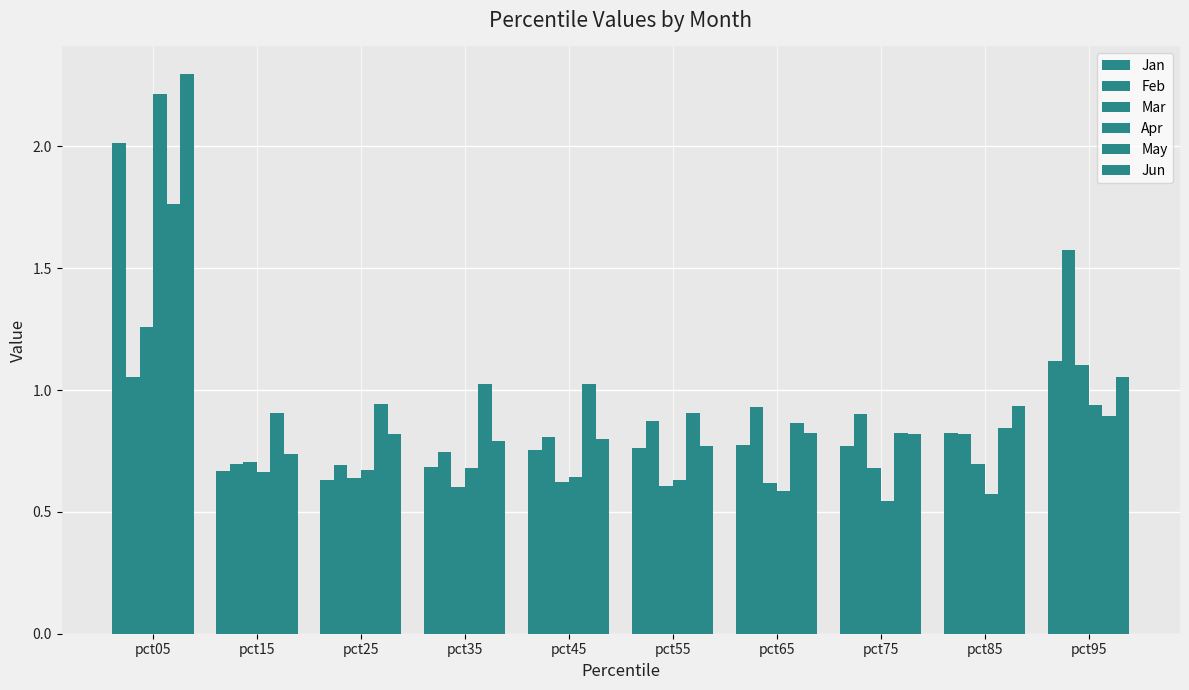

Count the Mar values in the range 0 to 1.

8